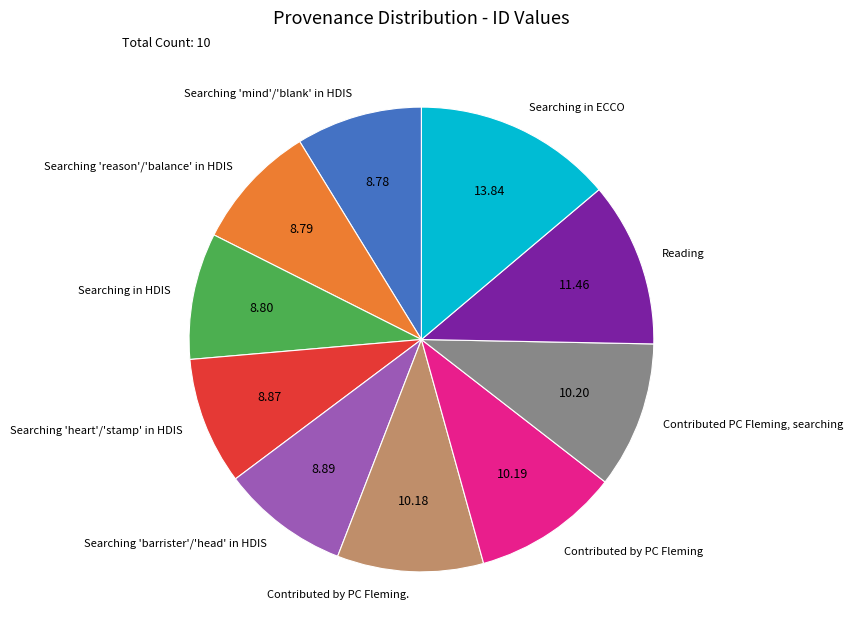

Which category has the biggest portion of the pie?

Searching in ECCO